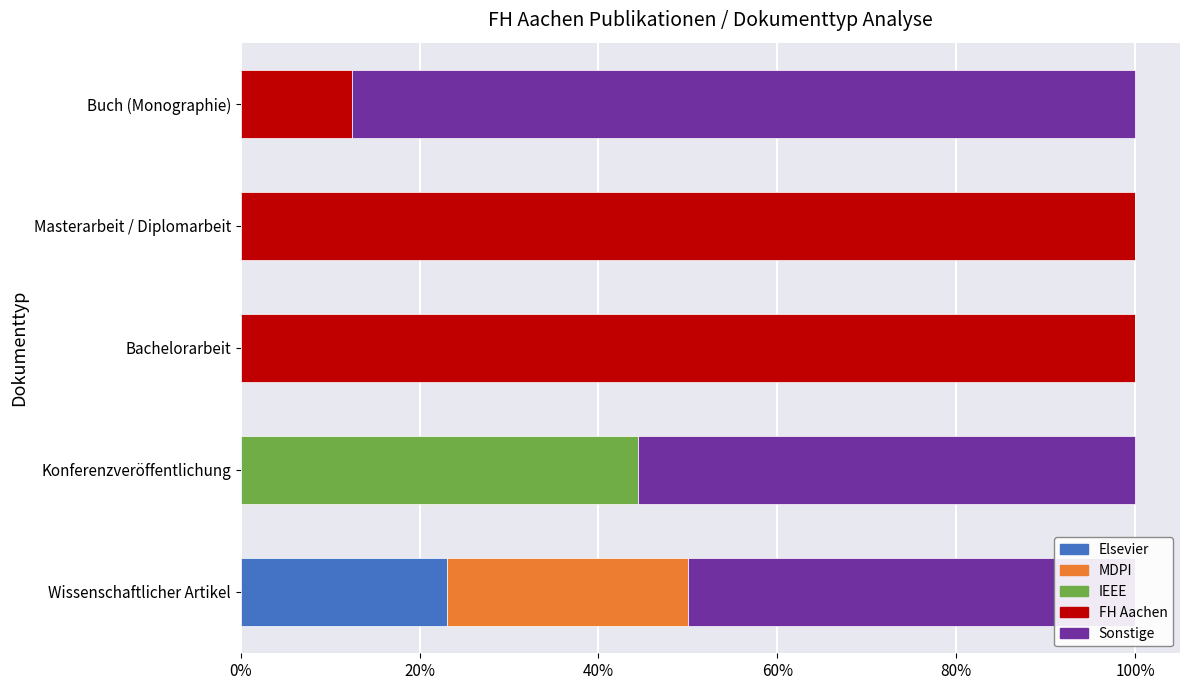

The Elsevier series shows -9.5 at Bachelorarbeit. True or false?

False